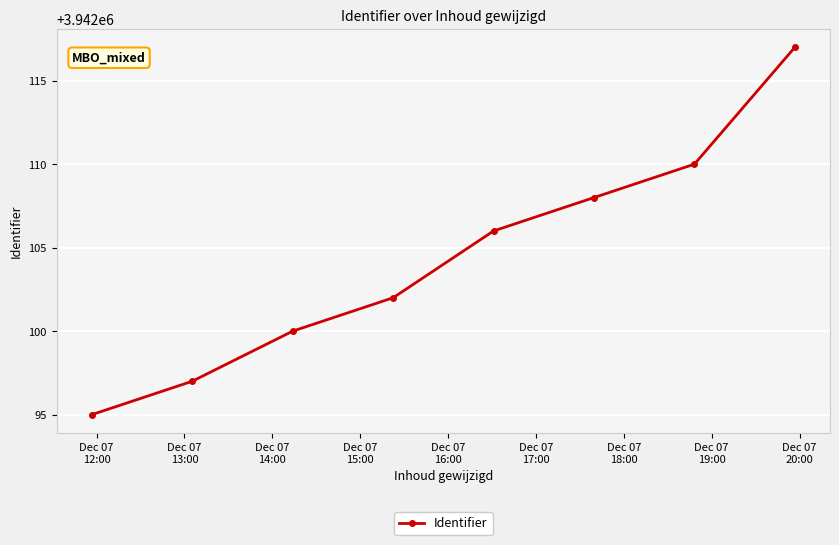

What is the minimum value shown in the chart?

3942095